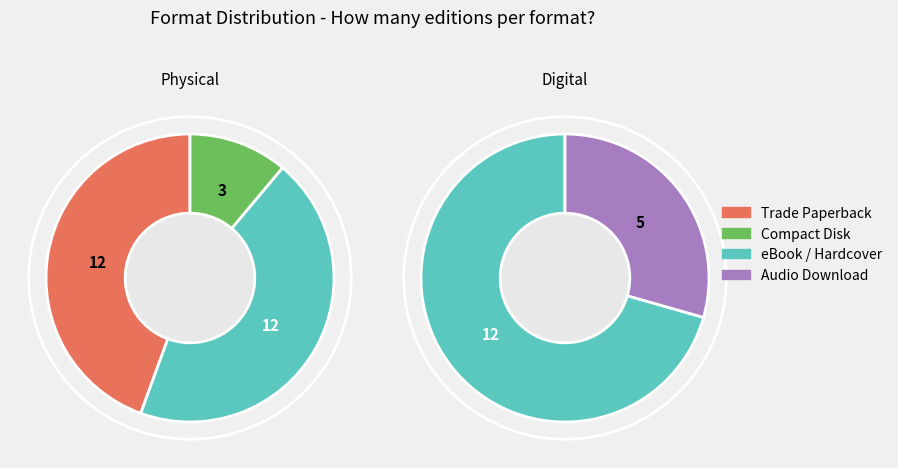

The Hardcover slice represents 36% of the pie. True or false?

False